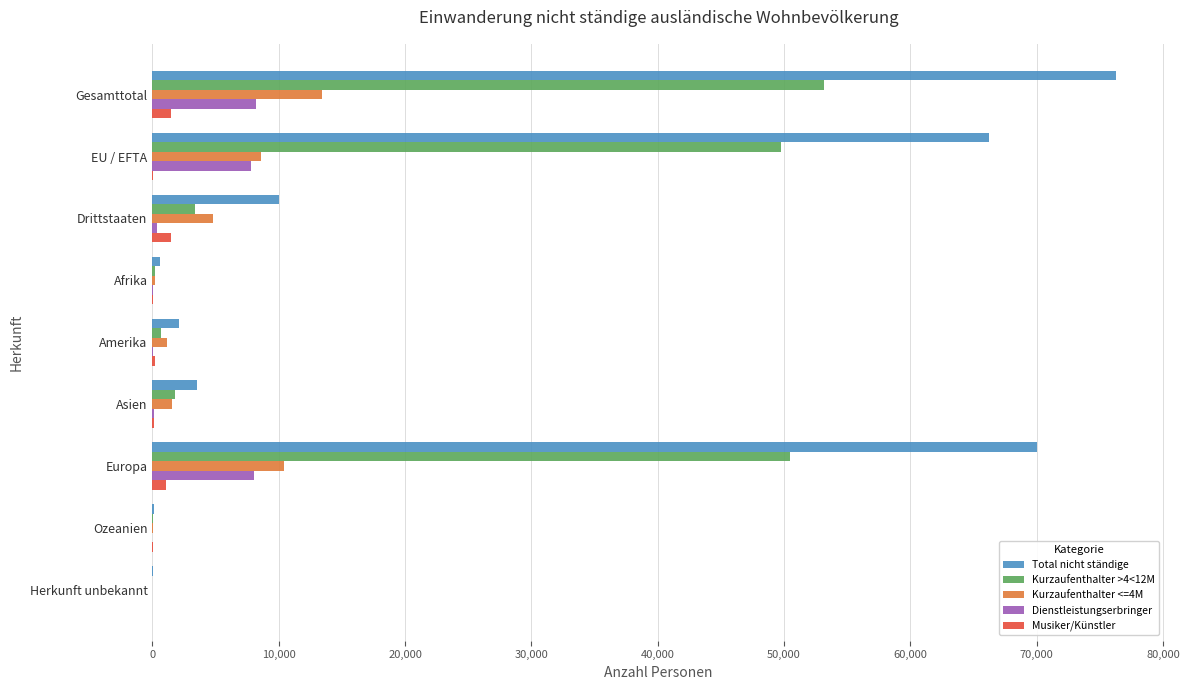

How many data points does each series have?

9